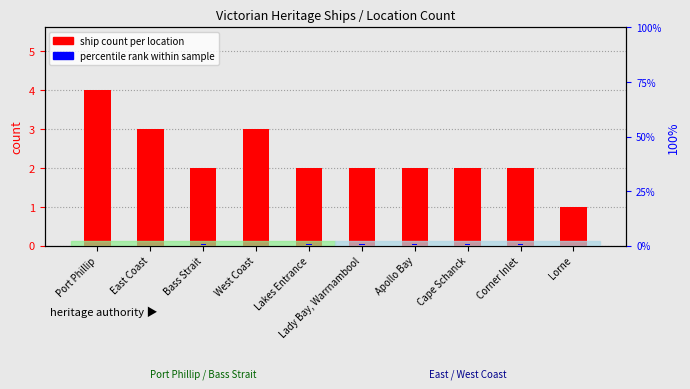

List the series in order of their peak value, lowest first.

percentile rank within sample, ship count per location